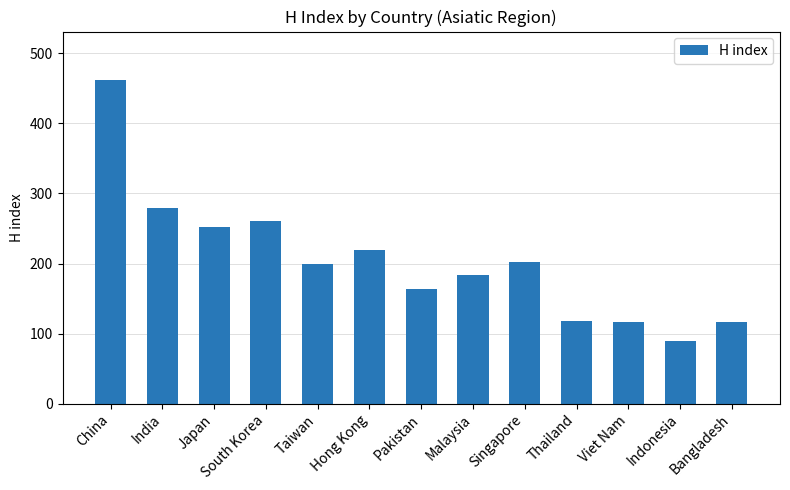

What is the difference between the maximum and minimum values?

372